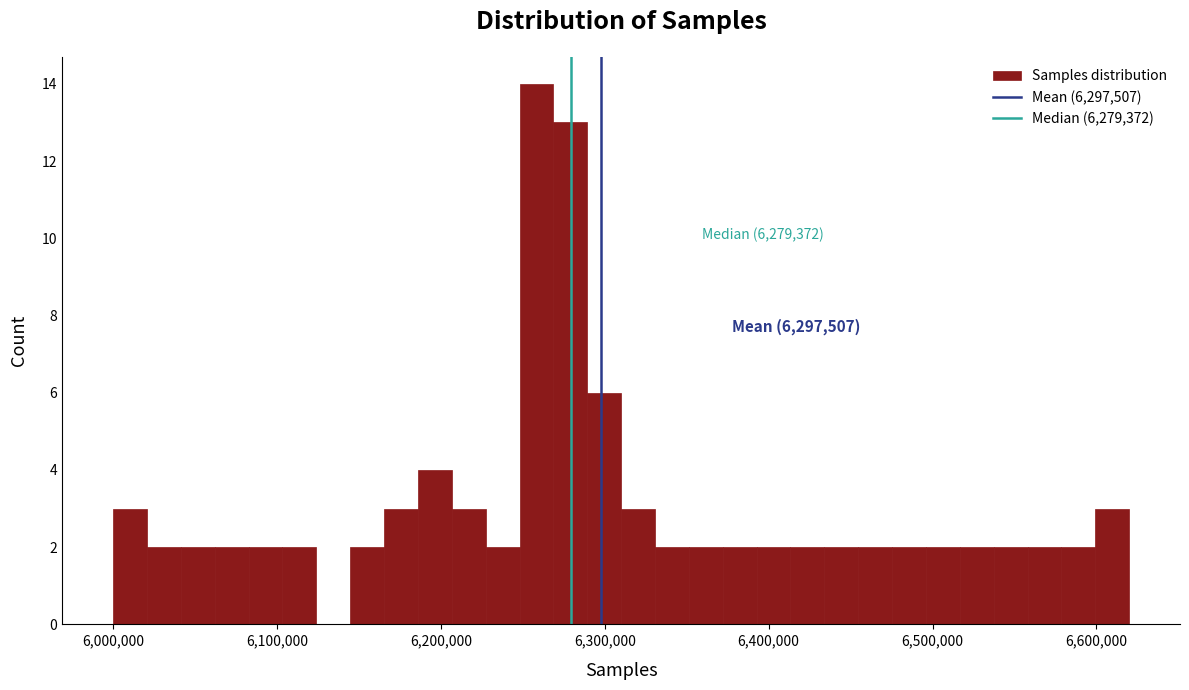

Read against the x-axis, roughly where is the centre of the tallest bar?

6260000